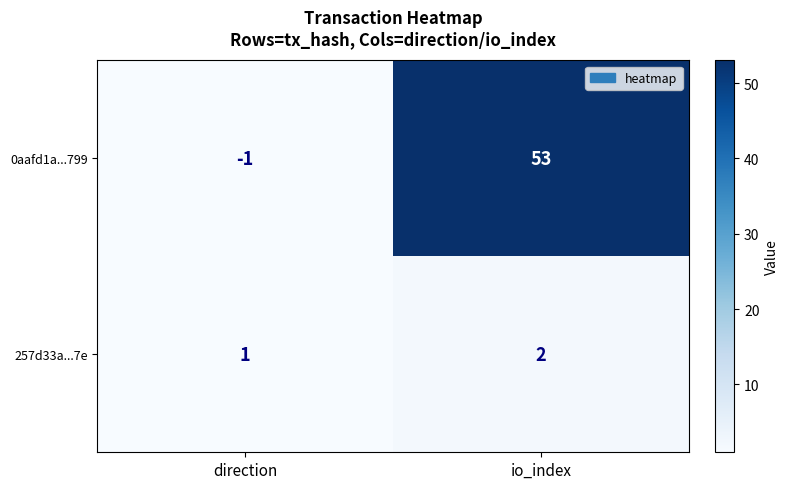

Which label corresponds to the smallest value in the chart?

direction